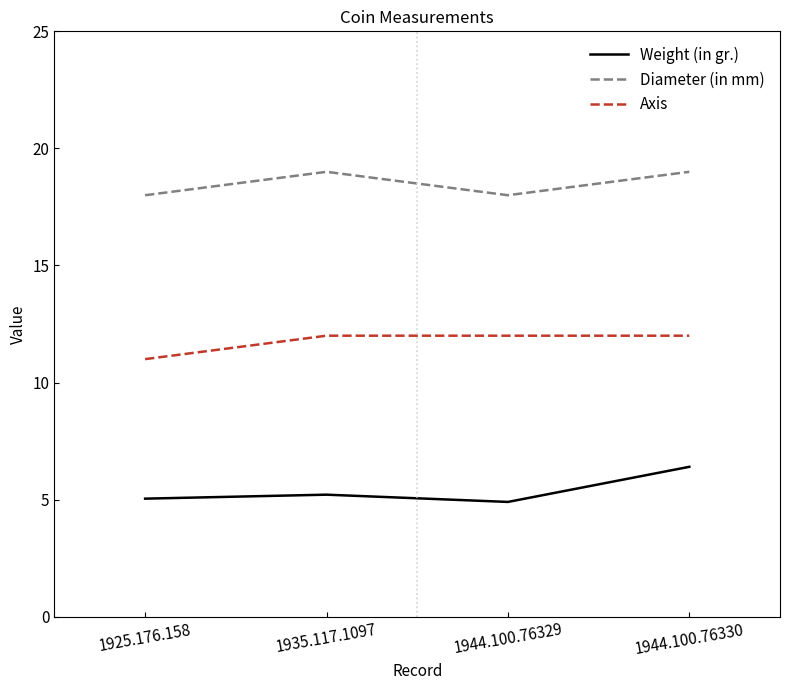

At which label does Weight (in gr.) reach its peak?

1944.100.76330